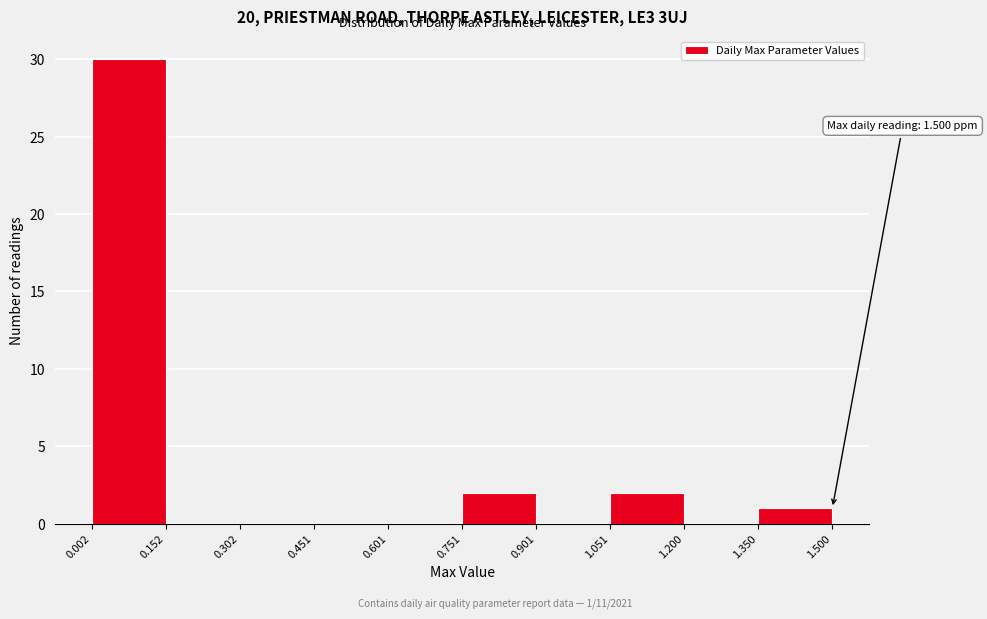

Which range on the x-axis has the tallest bar?

0.002 to 0.152